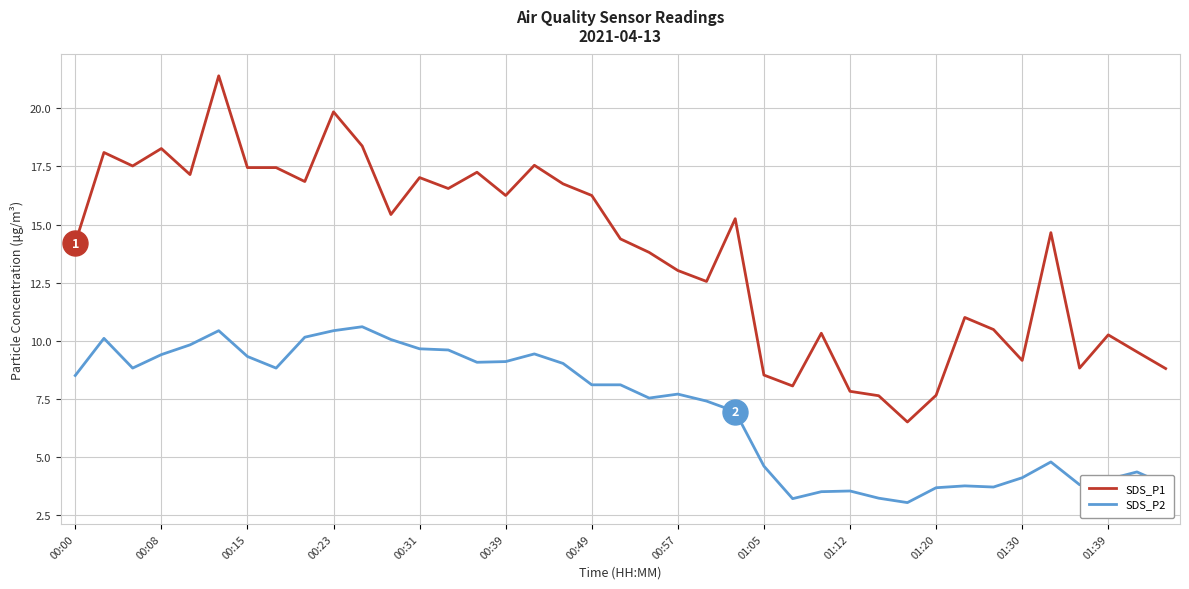

True or false: SDS_P1 has more than 0 interior local peaks.

True